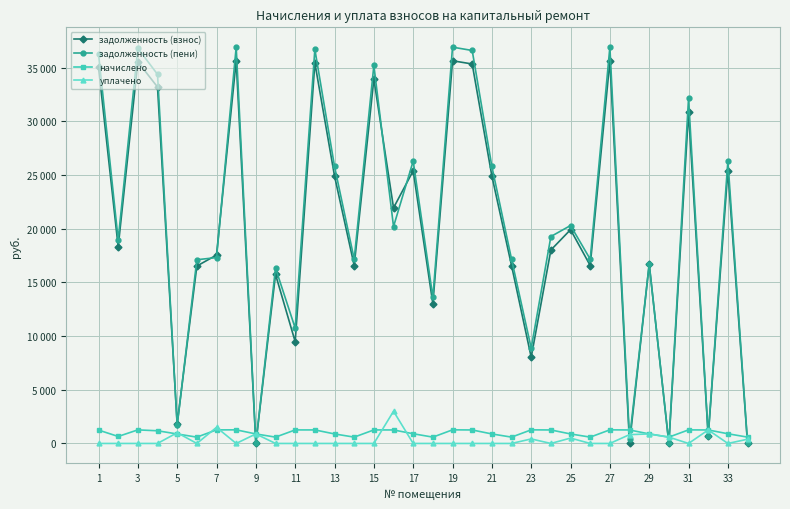

Is this an area chart (filled region under the line)?

No